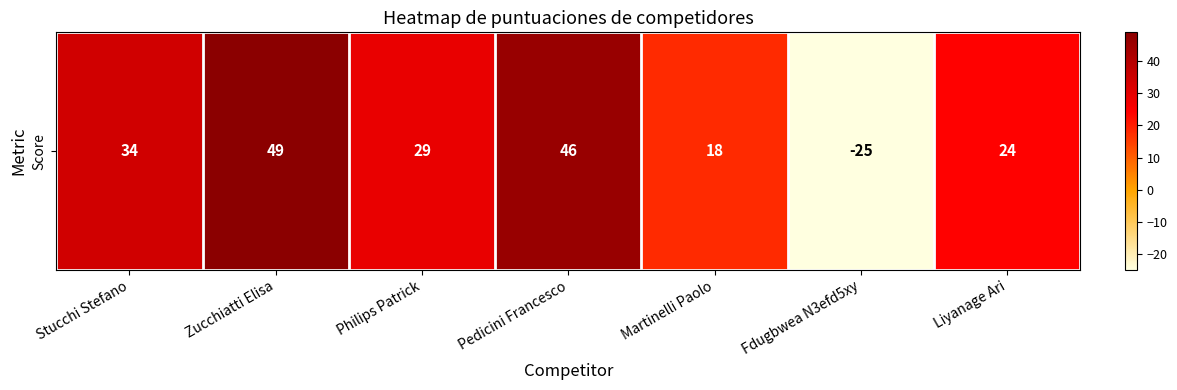

List the labels in order of value, smallest first.

Fdugbwea N3efd5xy, Martinelli Paolo, Liyanage Ari, Philips Patrick, Stucchi Stefano, Pedicini Francesco, Zucchiatti Elisa